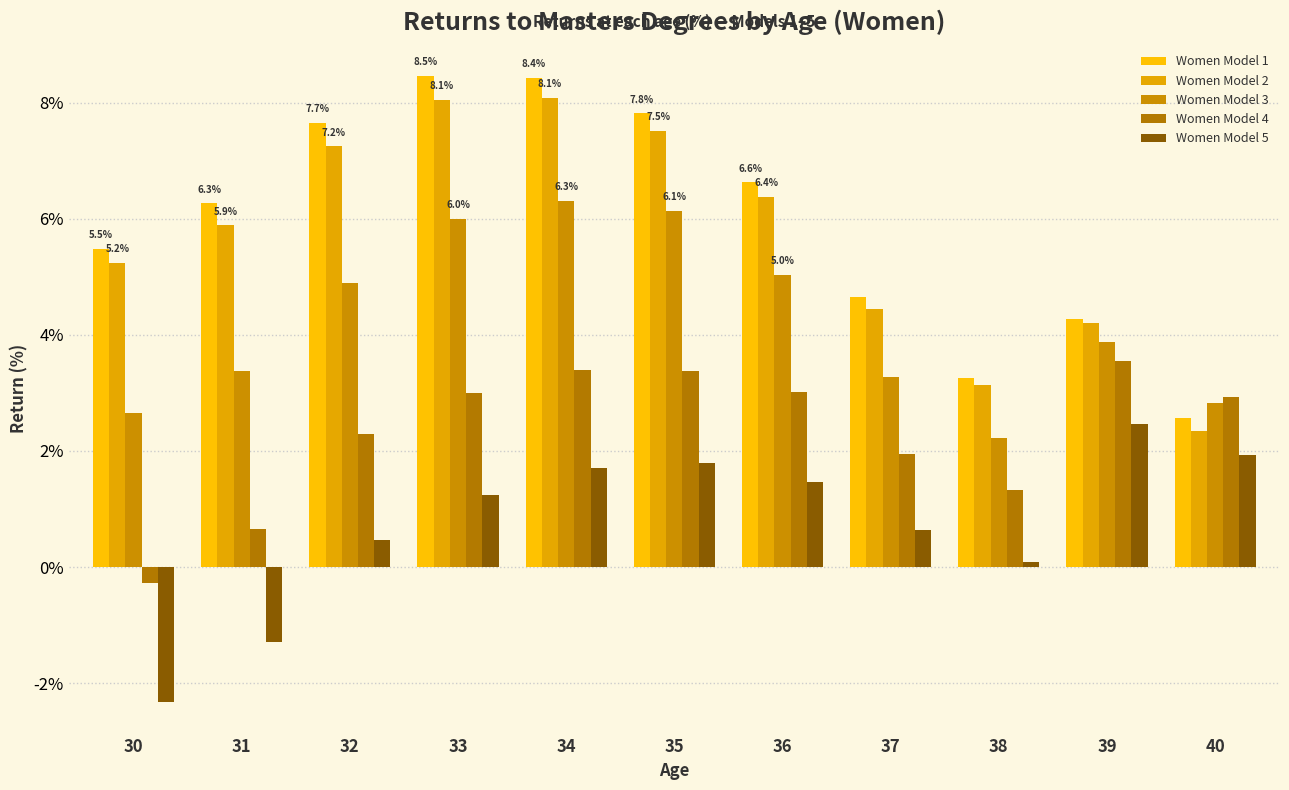

Reading left to right, what are all the values shown in this chart?

Women Model 1: 30=5.5	31=6.3	32=7.7	33=8.5	34=8.4	35=7.8	36=6.6	37=4.7	38=3.2	39=4.3	40=2.6
Women Model 2: 30=5.2	31=5.9	32=7.2	33=8.1	34=8.1	35=7.5	36=6.4	37=4.4	38=3.1	39=4.2	40=2.3
Women Model 3: 30=2.6	31=3.4	32=4.9	33=6.0	34=6.3	35=6.1	36=5.0	37=3.3	38=2.2	39=3.9	40=2.8
Women Model 4: 30=-0.3	31=0.7	32=2.3	33=3.0	34=3.4	35=3.4	36=3.0	37=1.9	38=1.3	39=3.5	40=2.9
Women Model 5: 30=-2.3	31=-1.3	32=0.5	33=1.2	34=1.7	35=1.8	36=1.5	37=0.6	38=0.1	39=2.5	40=1.9